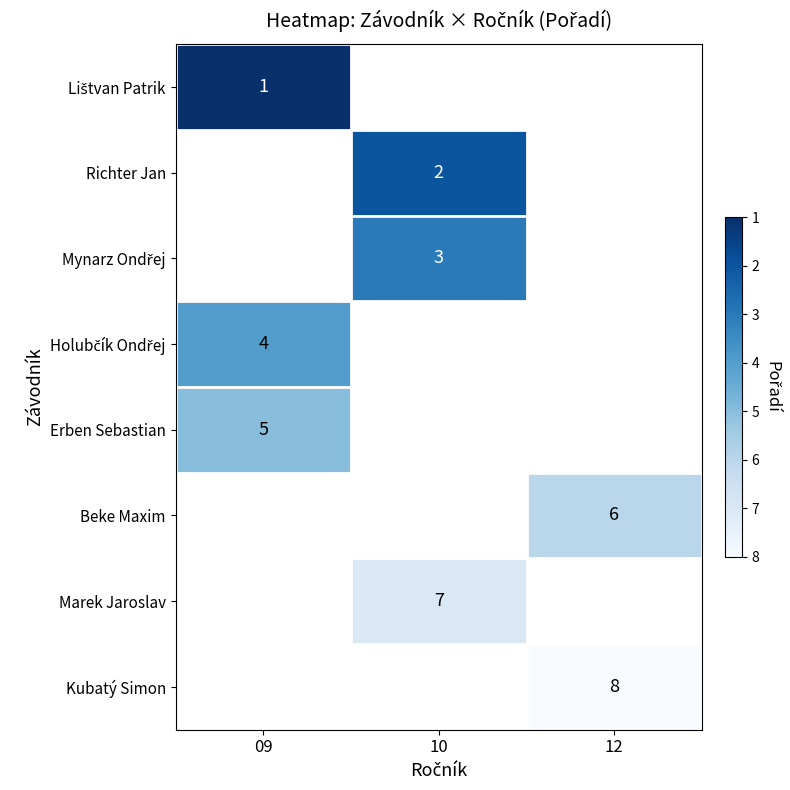

Is it true that Kubatý Simon equals 8 at 12?

True